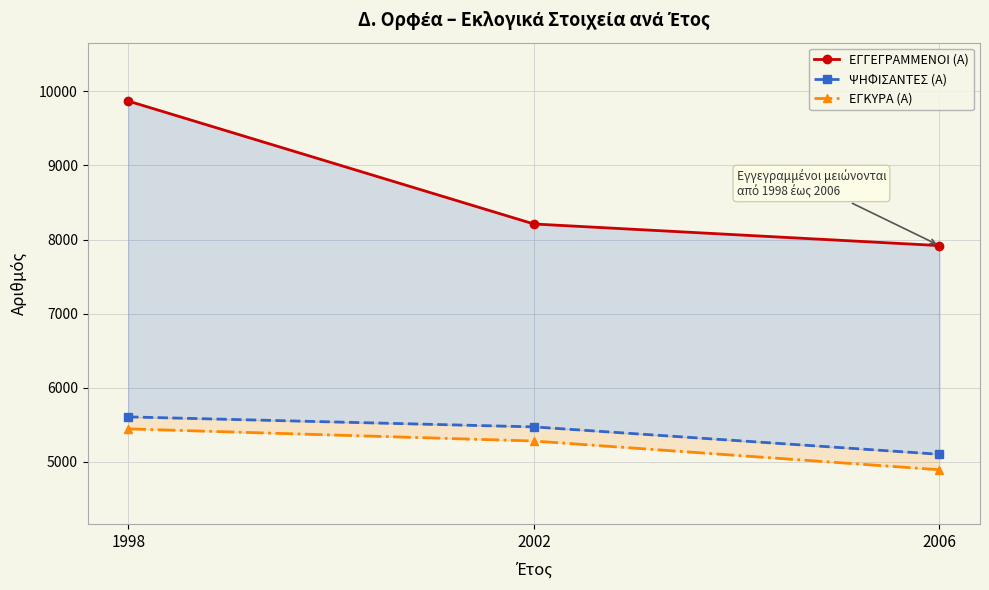

List the series in order of their peak value, lowest first.

ΕΓΚΥΡΑ (Α), ΨΗΦΙΣΑΝΤΕΣ (Α), ΕΓΓΕΓΡΑΜΜΕΝΟΙ (Α)